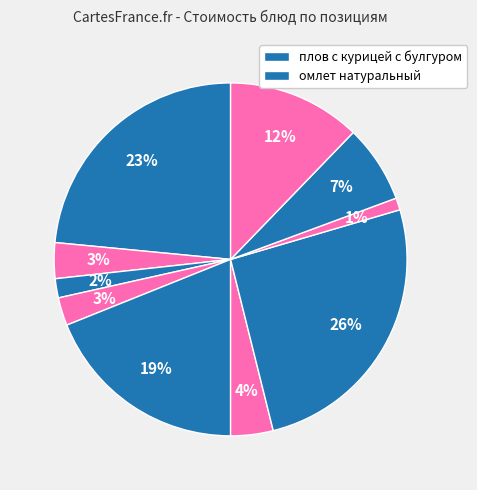

Count the number of slices in the pie.

10